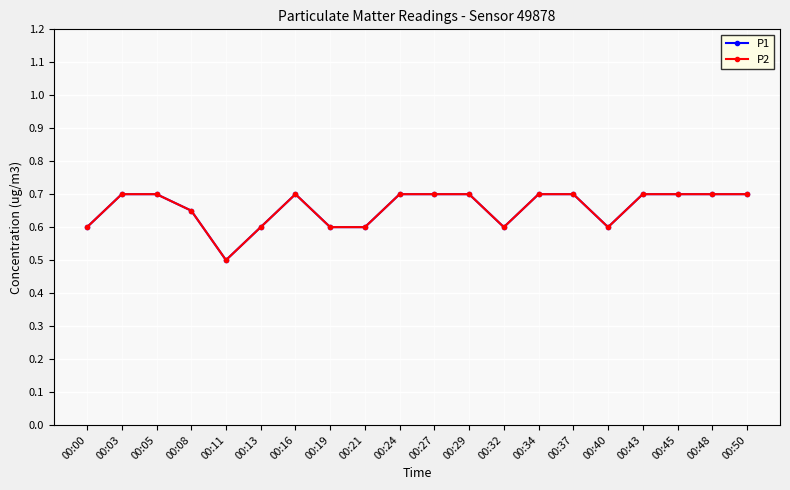

At which category is the sum across all series the highest?

00:03